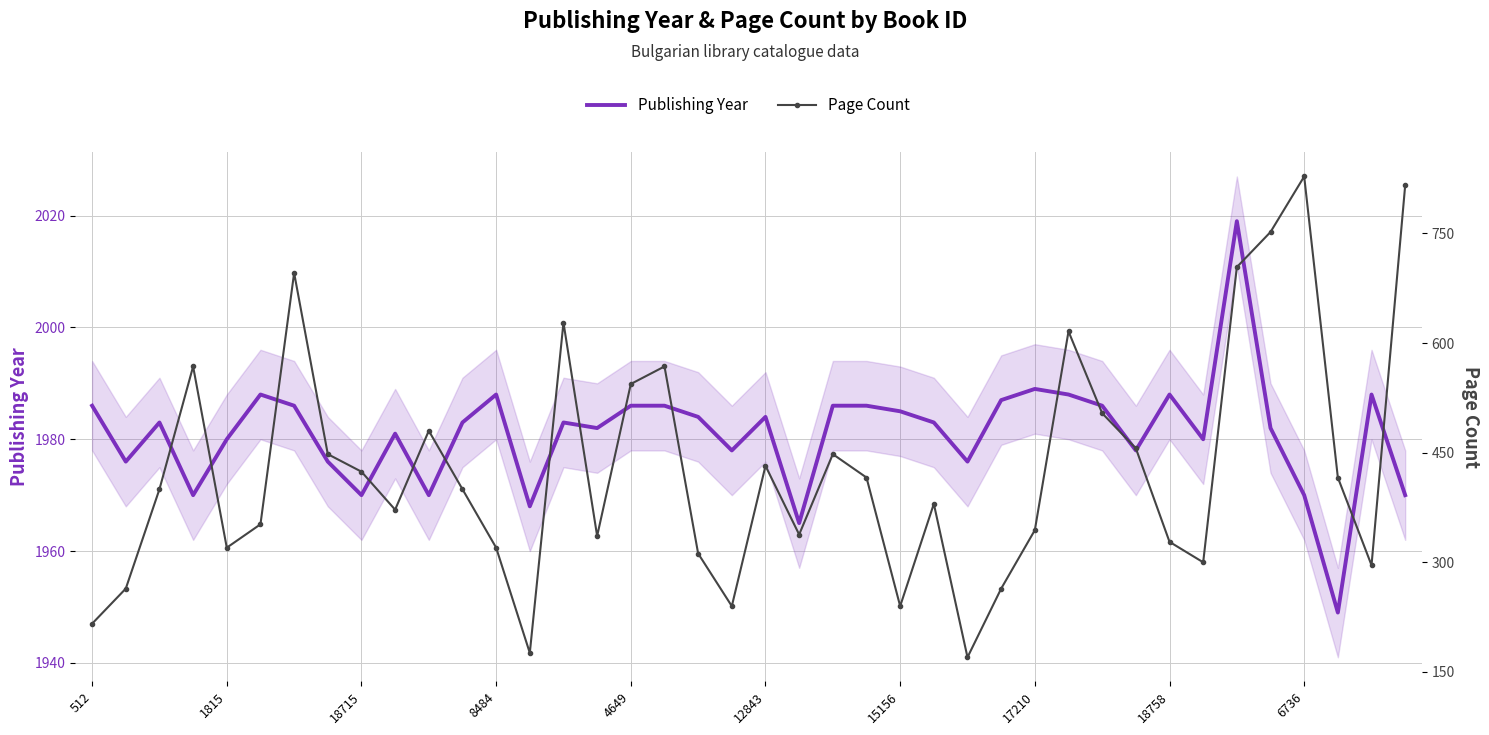

What are all the series names shown in the legend?

Publishing Year, Page Count